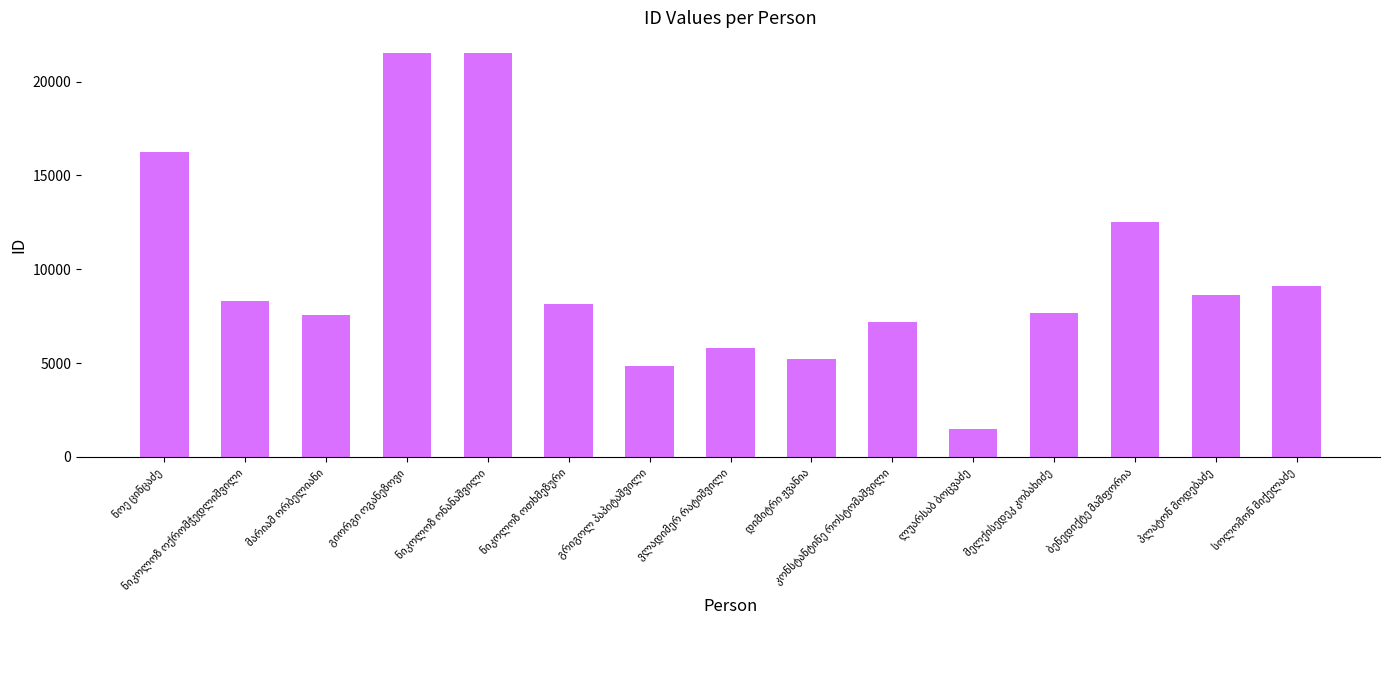

What is the minimum value shown in the chart?

1462